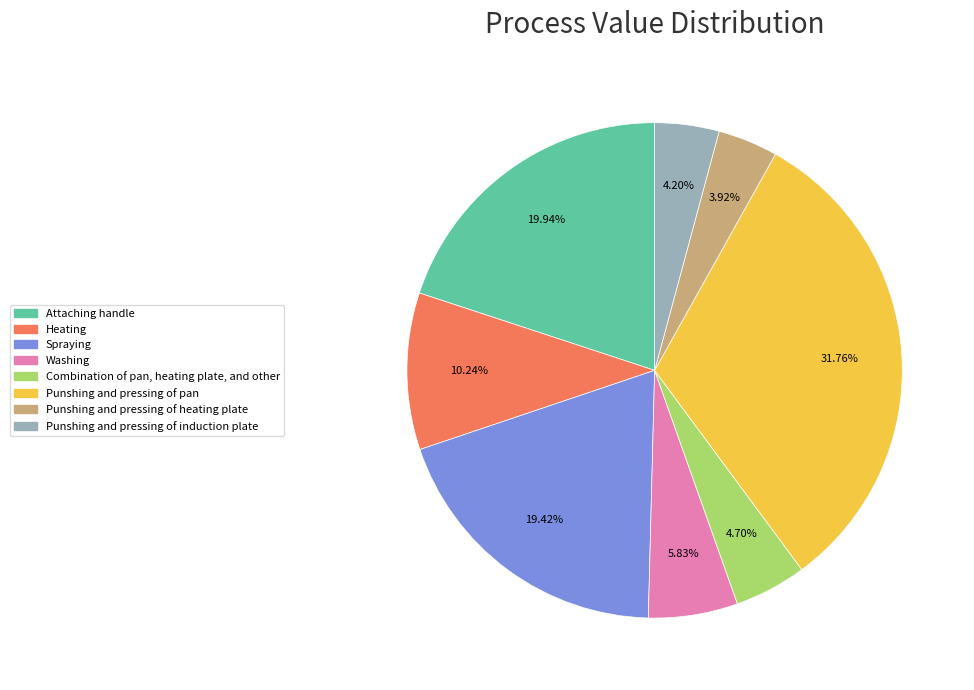

How many slices are in this pie chart?

8